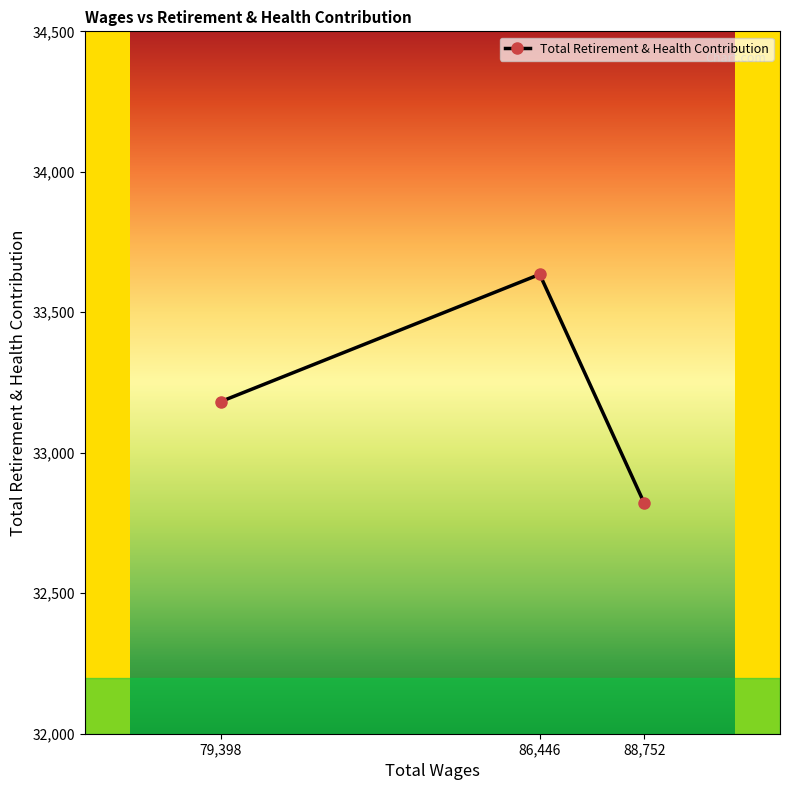

What is the sum of the values at 79,398 and 88,752?

66003